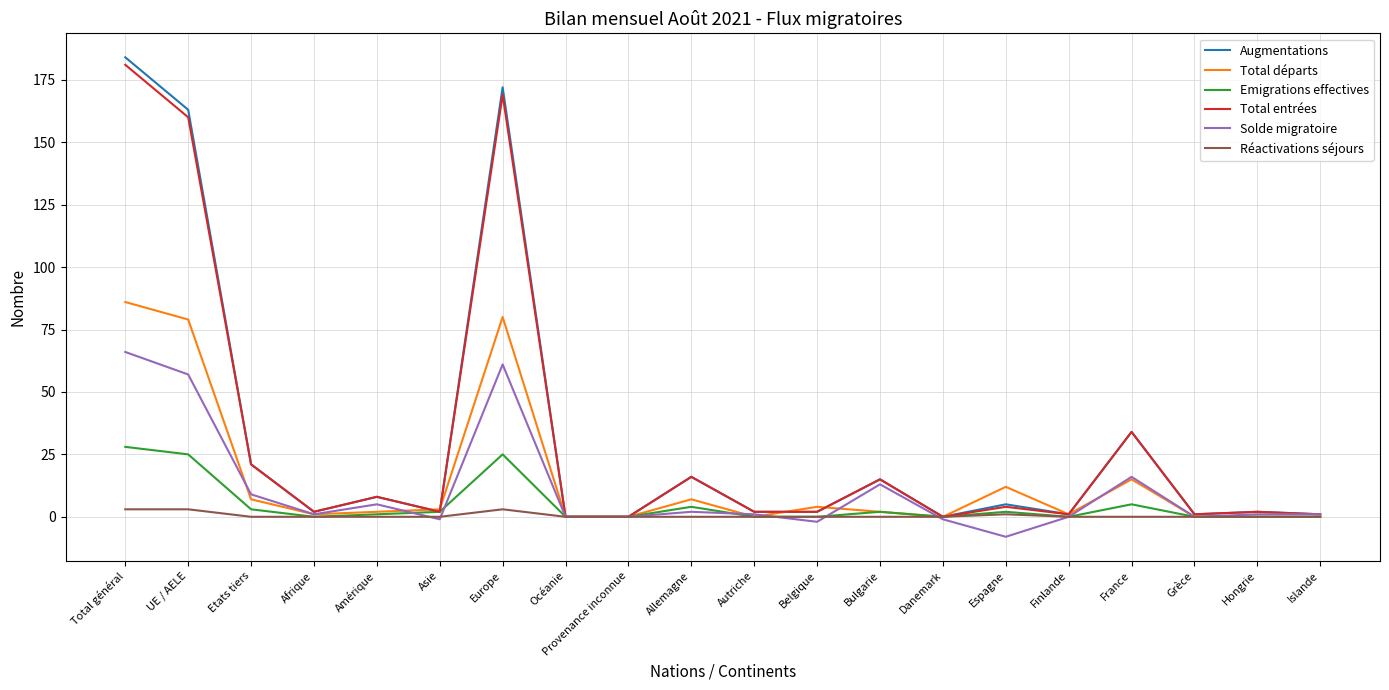

True or false: Solde migratoire and Réactivations séjours intersect in this chart.

True